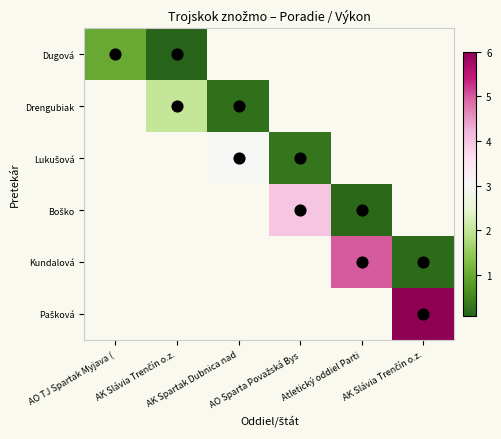

At how many categories does at least one series exceed 4?

2